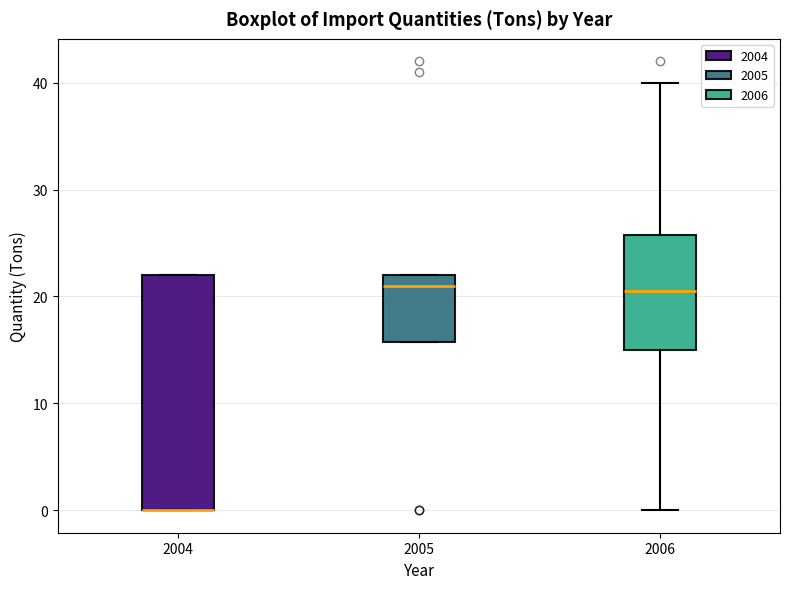

Where is the upper edge of the box at x = 2005 on the y-axis? The values are not printed on the chart, so give them approximately, as read against the axis.

22